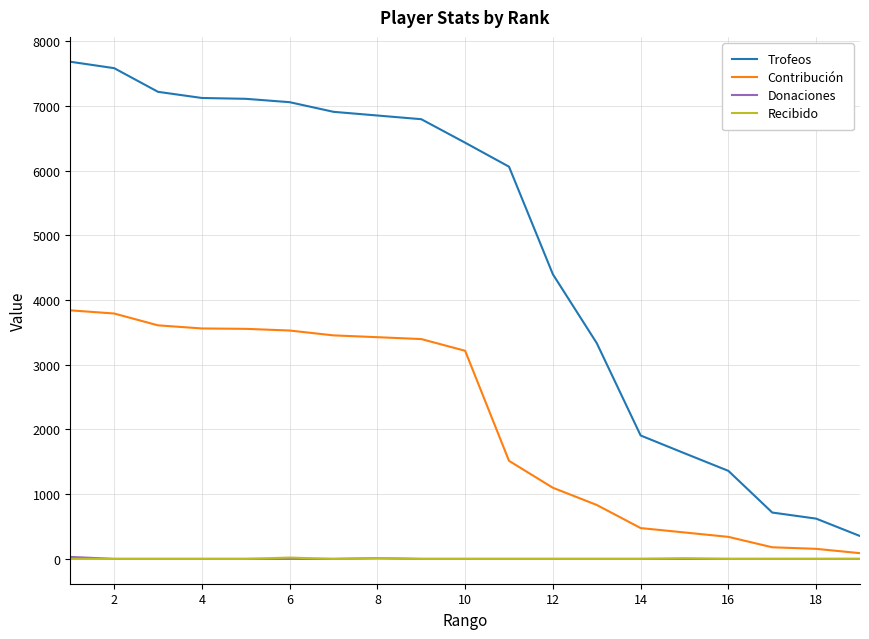

What is the greatest value displayed?

7683